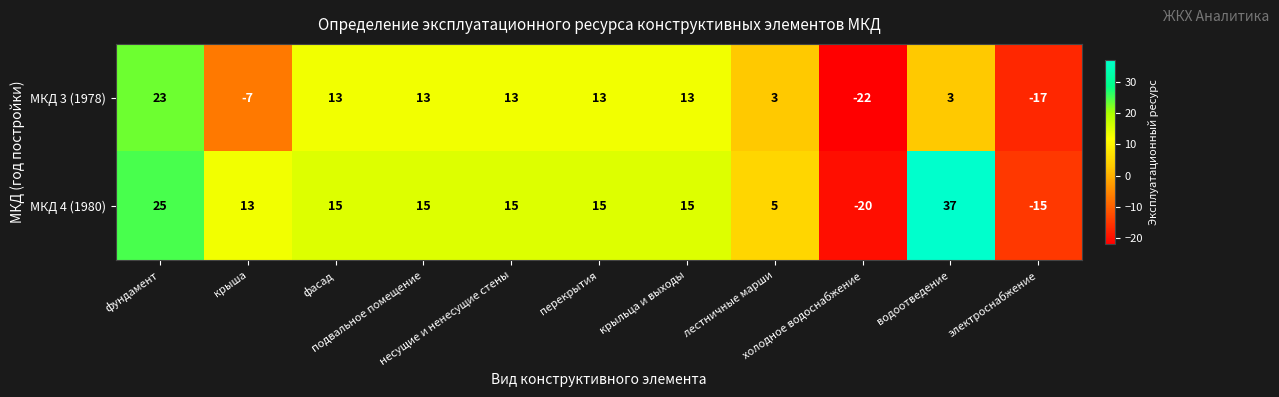

List the series in order of their peak value, highest first.

МКД 4 (1980), МКД 3 (1978)